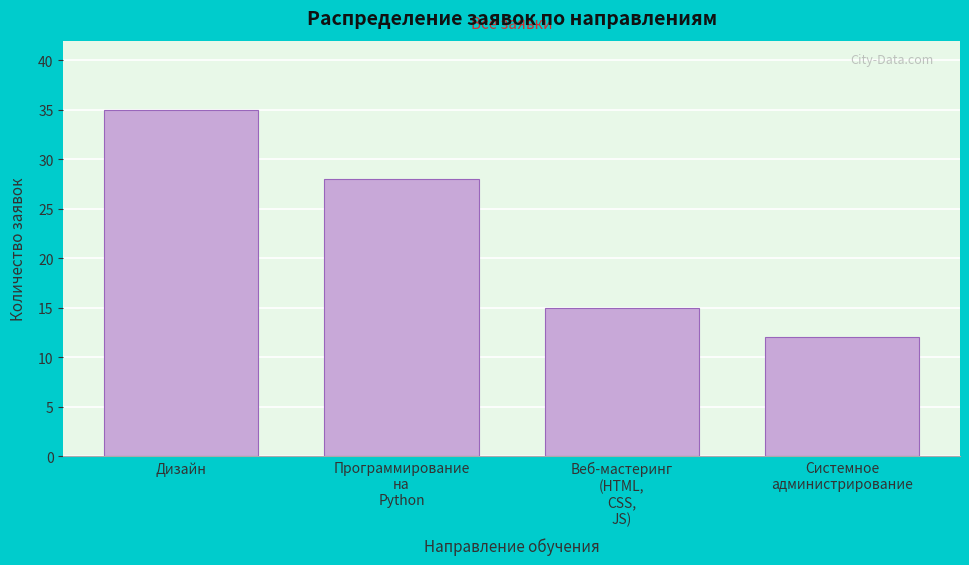

Reading left to right, transcribe all the data shown in this chart.

35	28	15	12